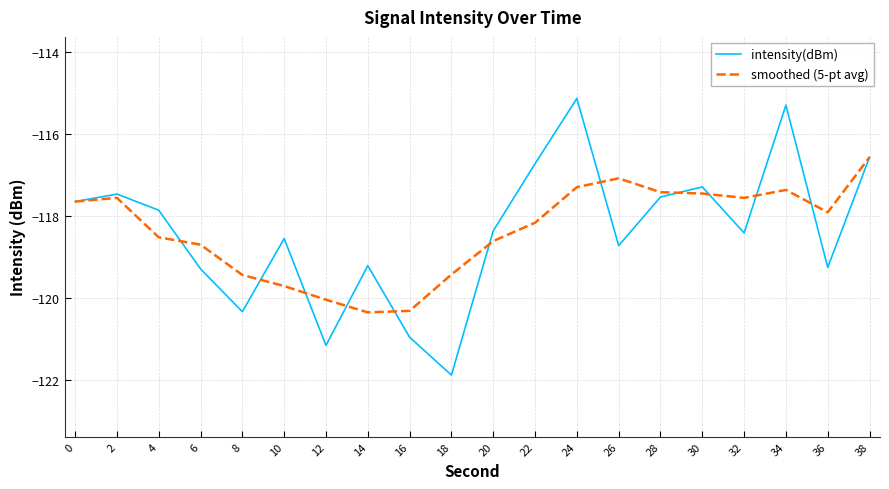

How many lines are shown in the chart?

2